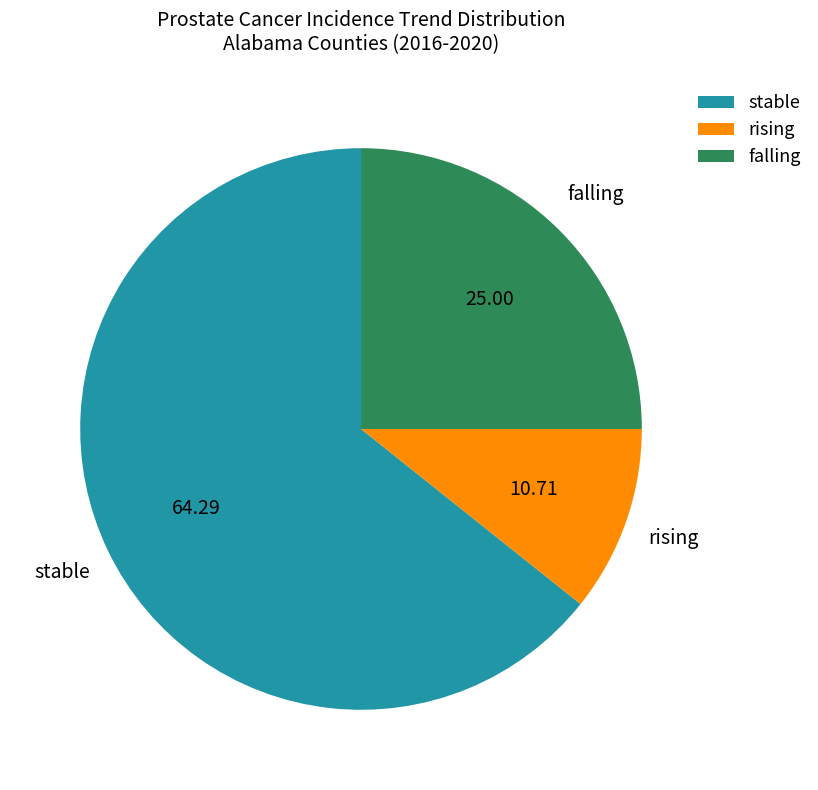

Is stable the majority of the pie?

Yes